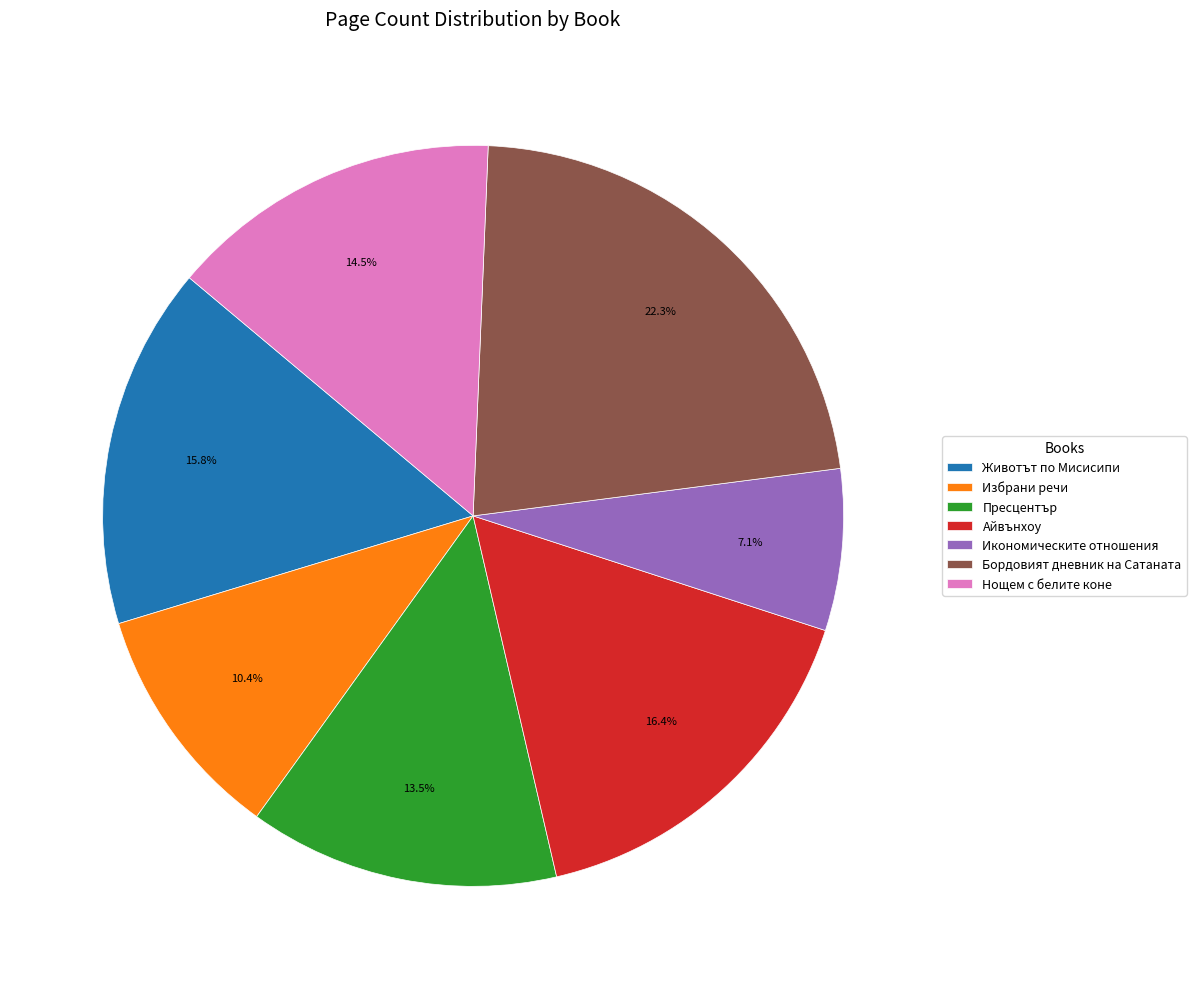

What is the largest slice in the pie chart?

Бордовият дневник на Сатаната